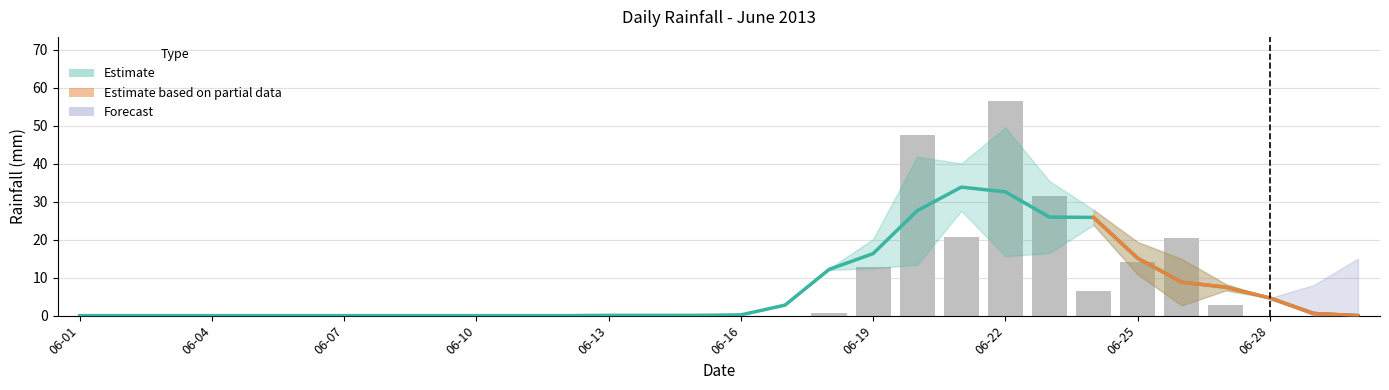

Read the value at 2013-06-26.

20.4